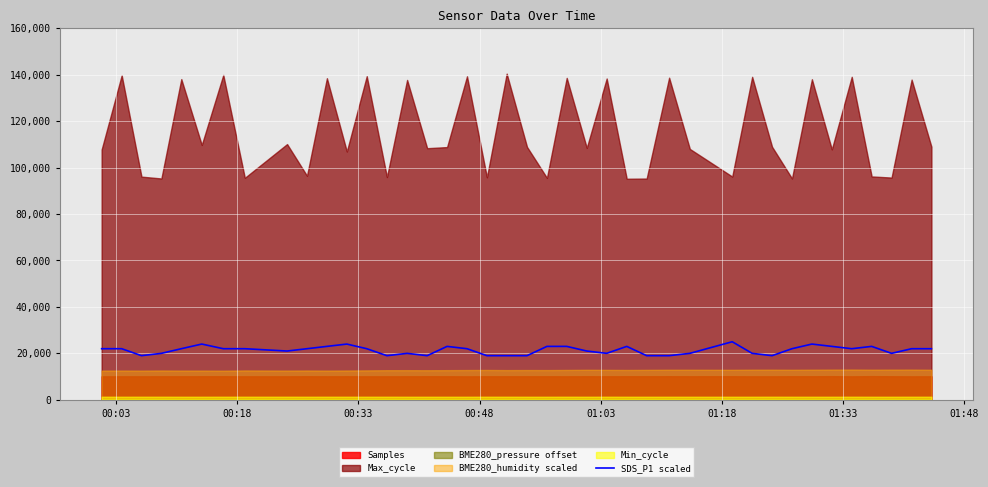

What is the highest value of the SDS_P1 scaled series?

25000